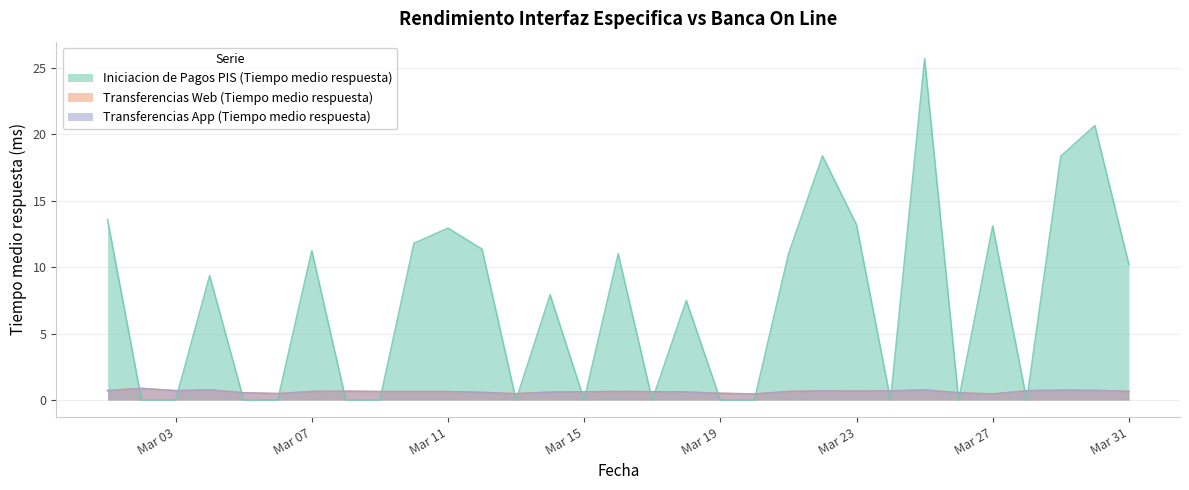

What are all the series names shown in the legend?

Iniciacion de Pagos PIS (Tiempo medio respuesta), Transferencias Web (Tiempo medio respuesta), Transferencias App (Tiempo medio respuesta)